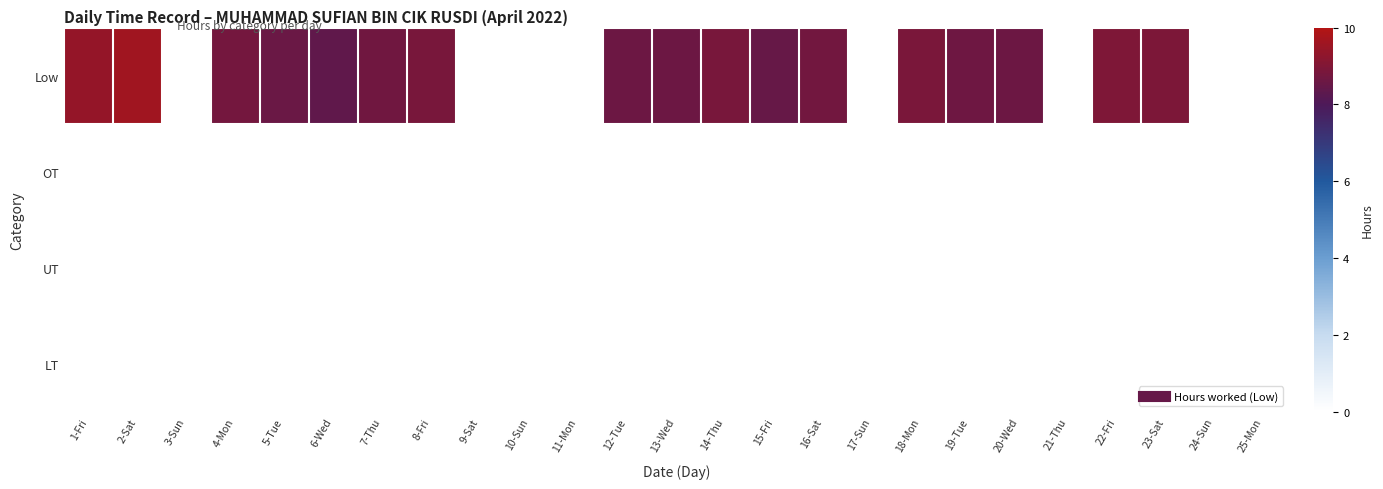

What is the greatest value displayed?

9.6